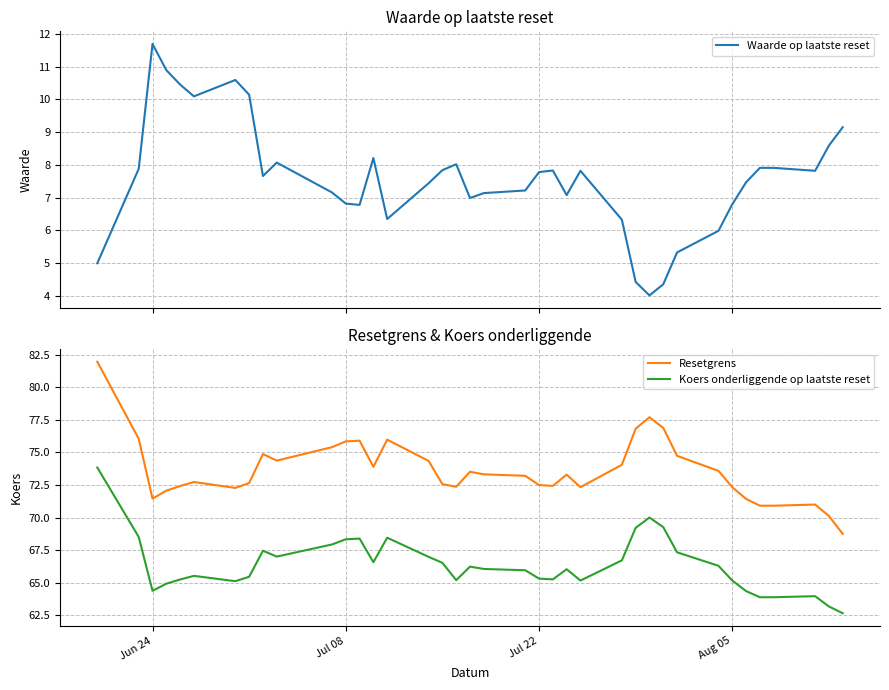

How many lines are shown in the chart?

3